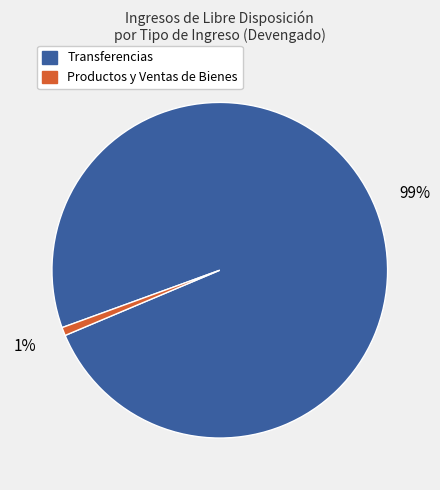

Is there a majority slice in this chart?

Yes